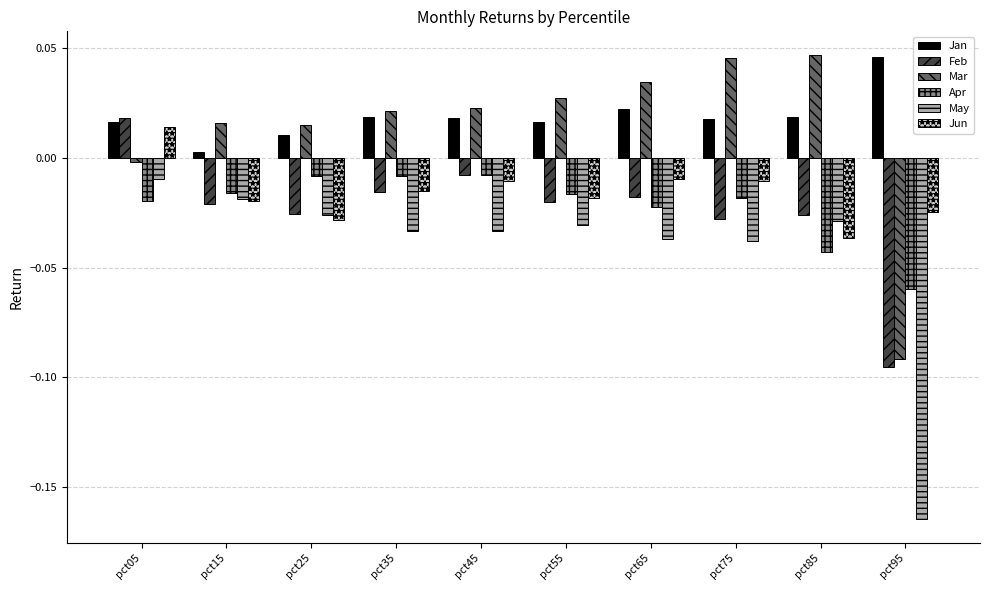

Which series has the widest spread of values?

May